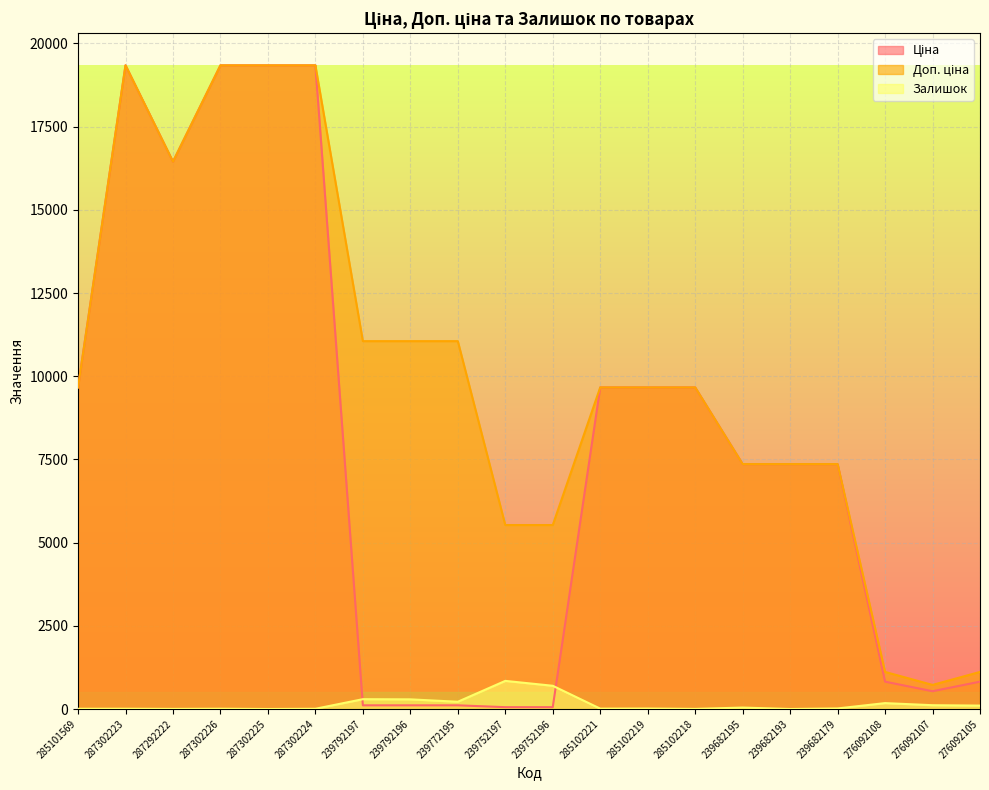

At how many categories does at least one series exceed 3074?

17